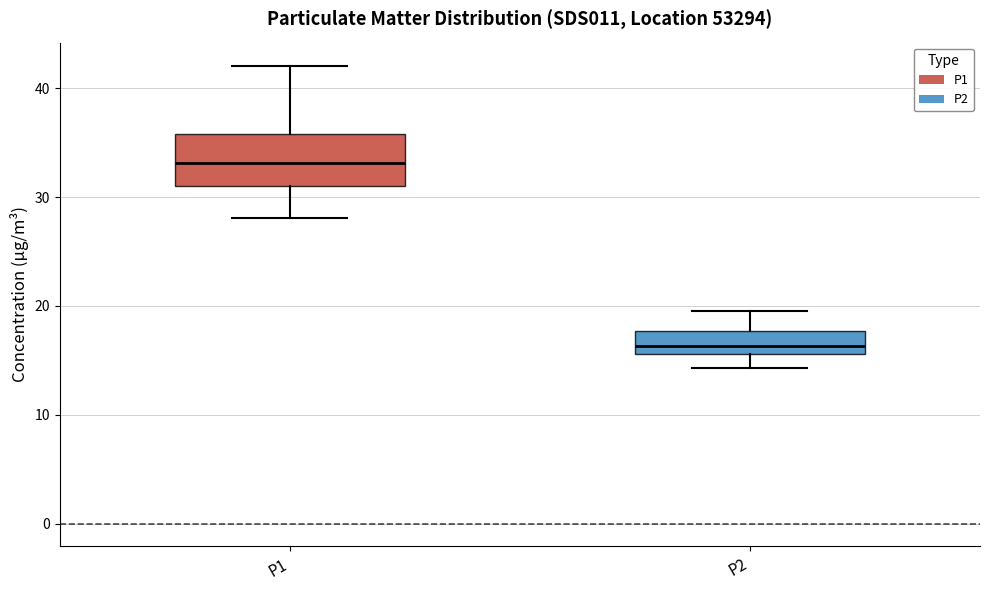

Where does the median line of the box for P1 sit on the y-axis? The values are not printed on the chart, so give them approximately, as read against the axis.

33